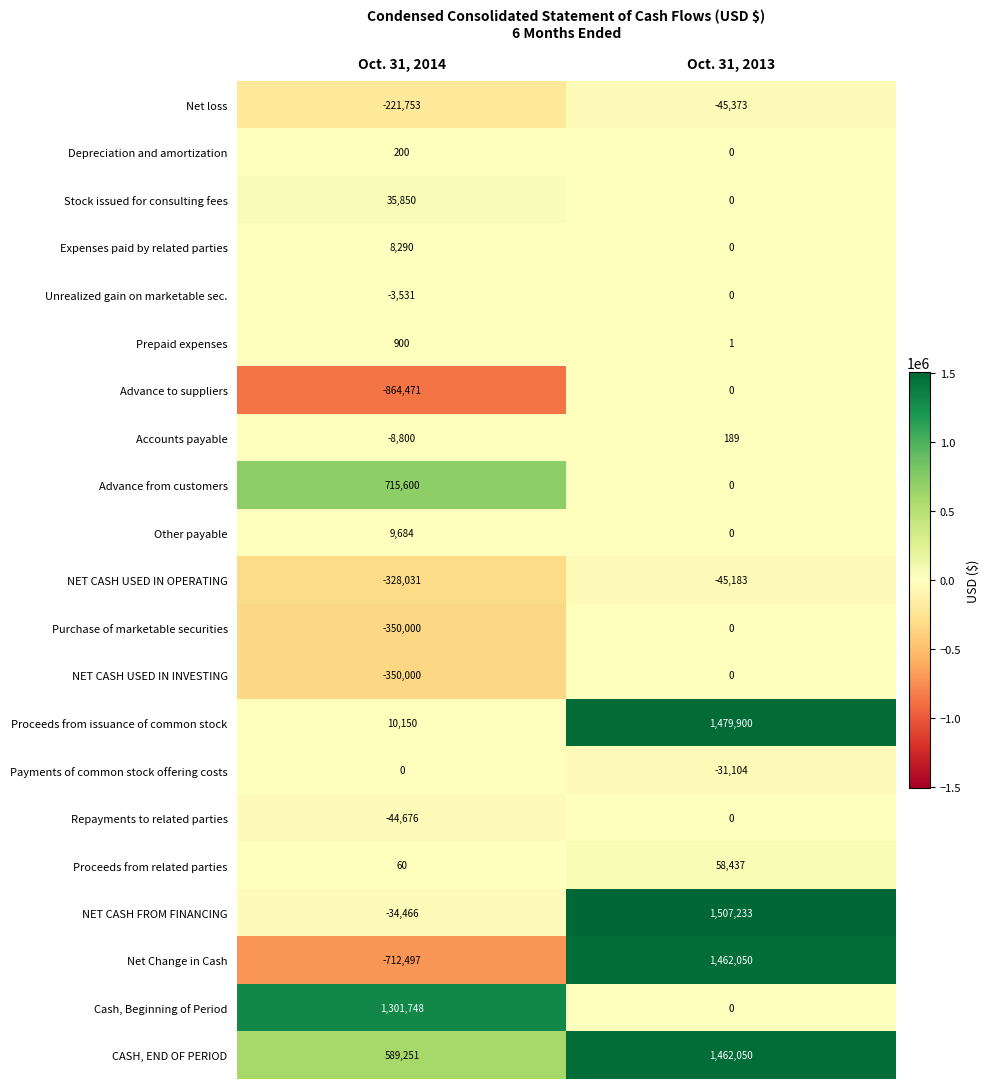

Count the number of data series in this chart.

21